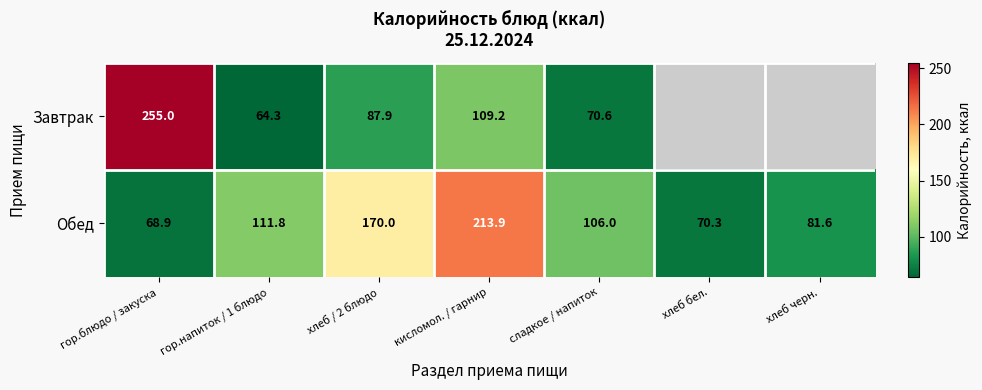

The Завтрак series shows 67.7 at кисломол. / гарнир. True or false?

False